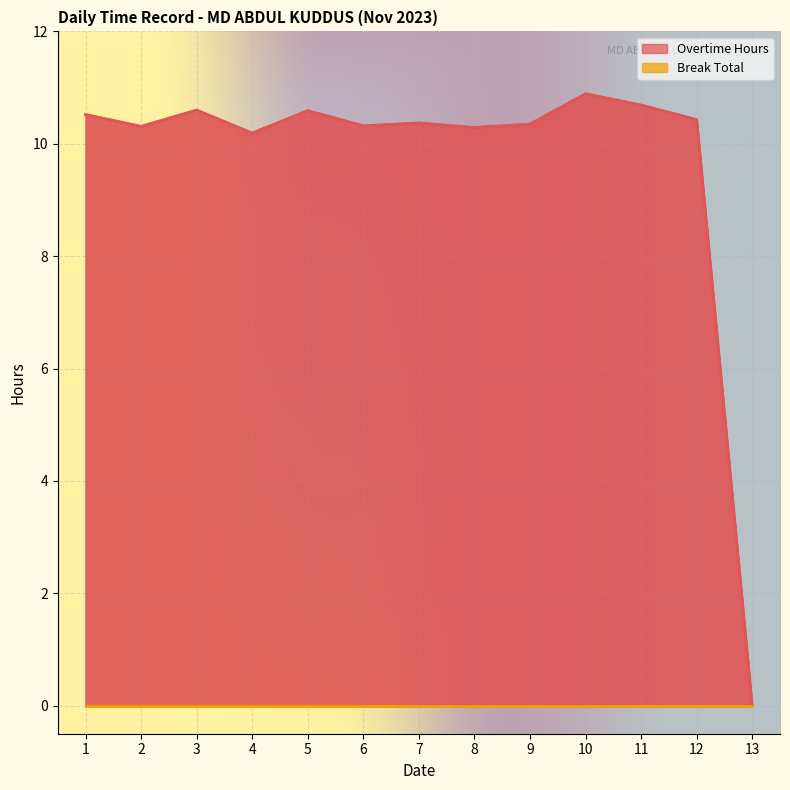

How many points are higher than both their immediate neighbors (excluding endpoints)?

4